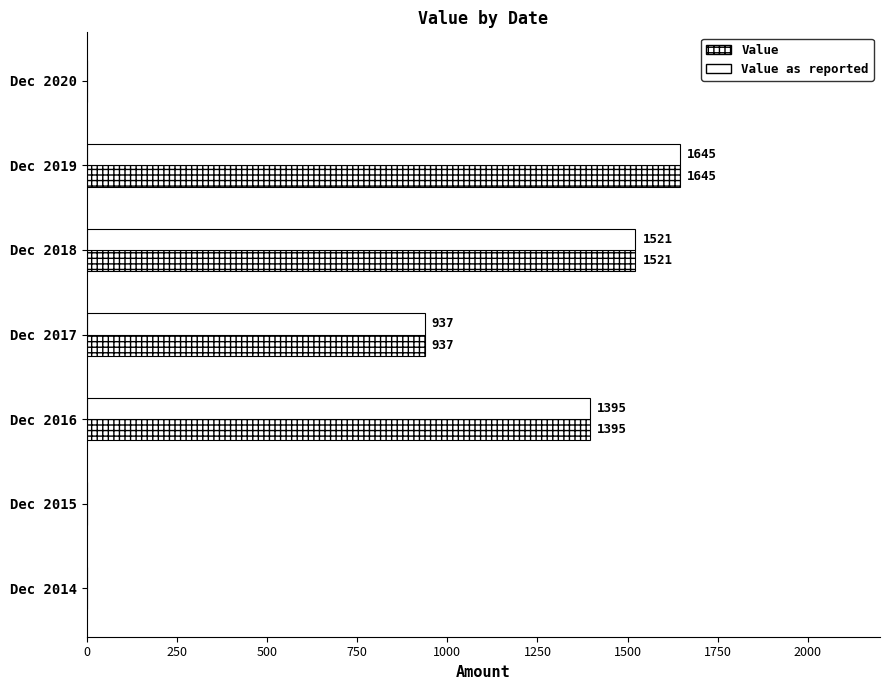

Which series has the largest total across all categories?

Value